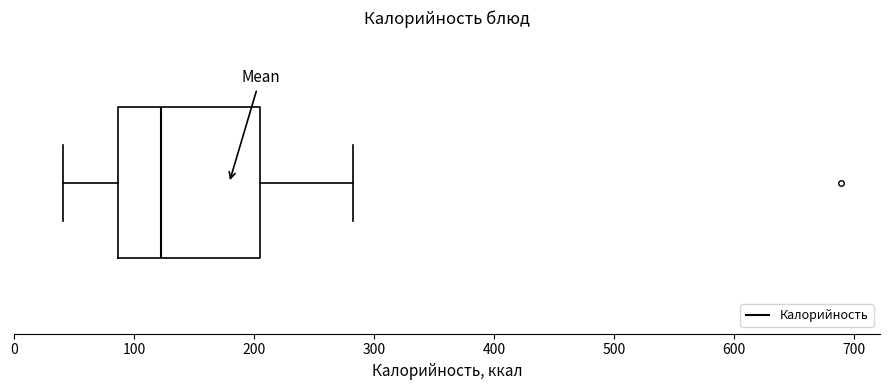

Transcribe this box plot: give where the median line is, the range the box spans, and where the two whiskers end, as read against the x-axis. The values are not printed on the chart, so give them approximately, as read against the axis.

median 120, box 90 to 210, whiskers 40 to 280